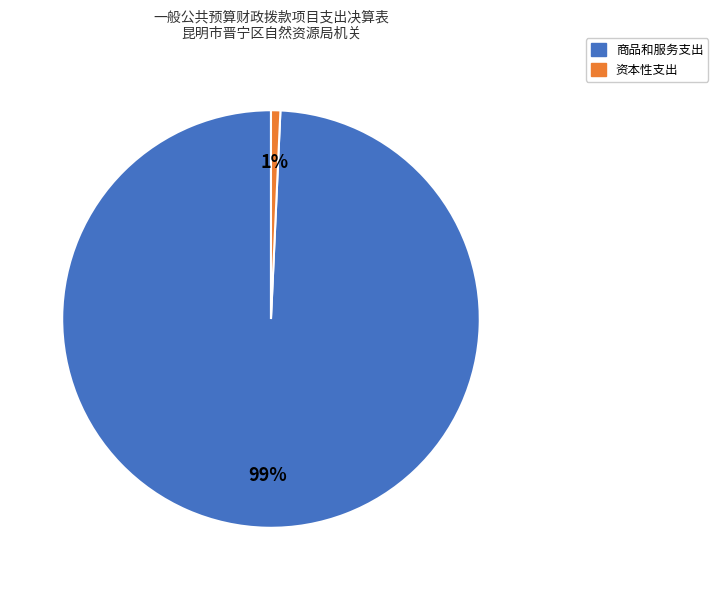

To the nearest percent, what is the average slice percentage?

50%